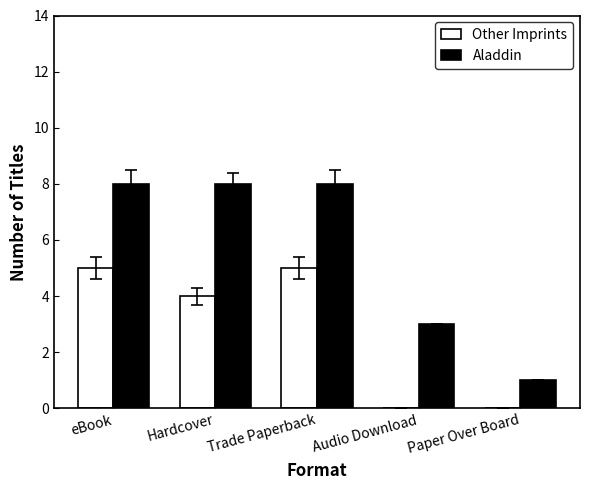

What is the total value across all series at Paper Over Board?

1